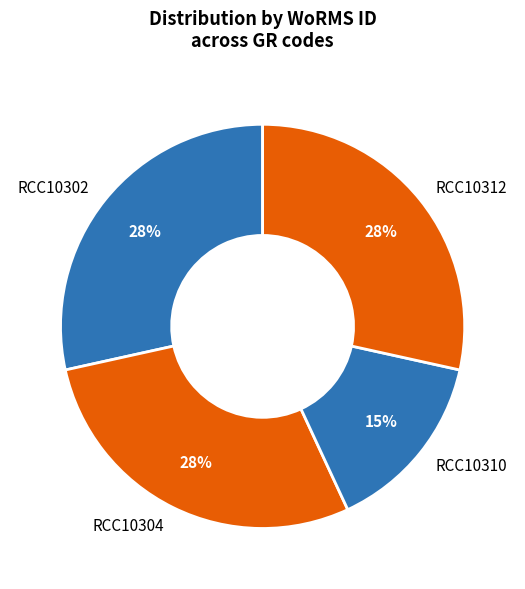

To the nearest percent, what portion does RCC10312 represent?

28%